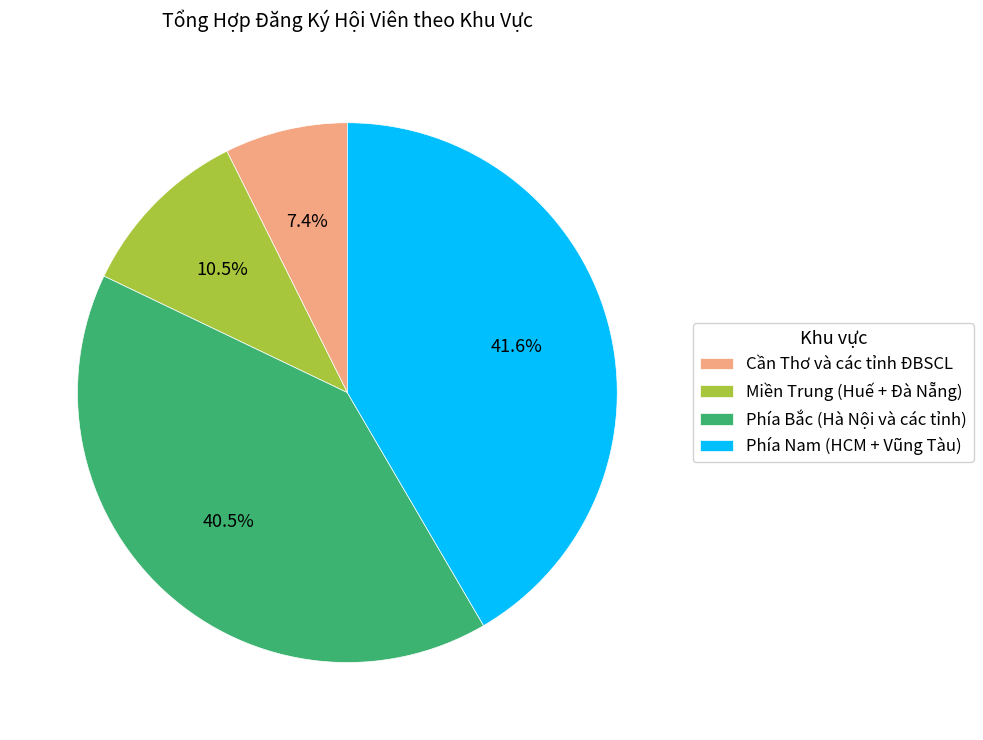

Combined, do Phía Bắc (Hà Nội và các tỉnh) and Phía Nam (HCM + Vũng Tàu) account for over 50%?

Yes